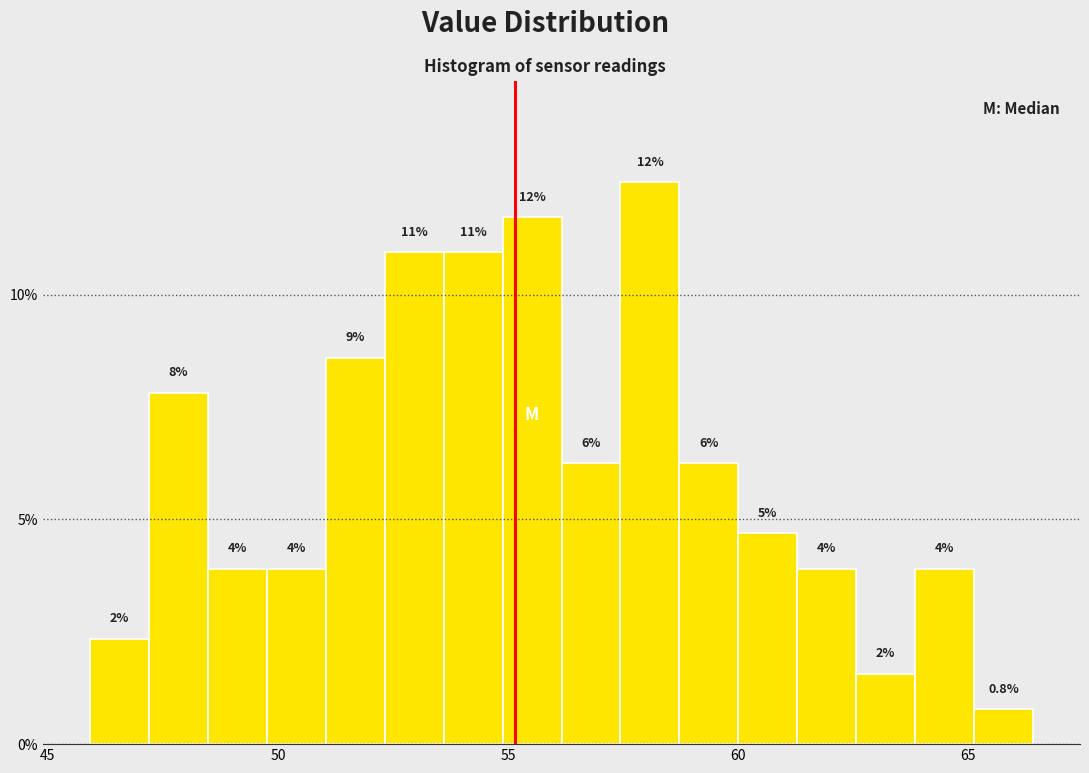

Around what value on the x-axis is the tallest bar? Give the approximate position of its centre, as read against the axis.

58.0